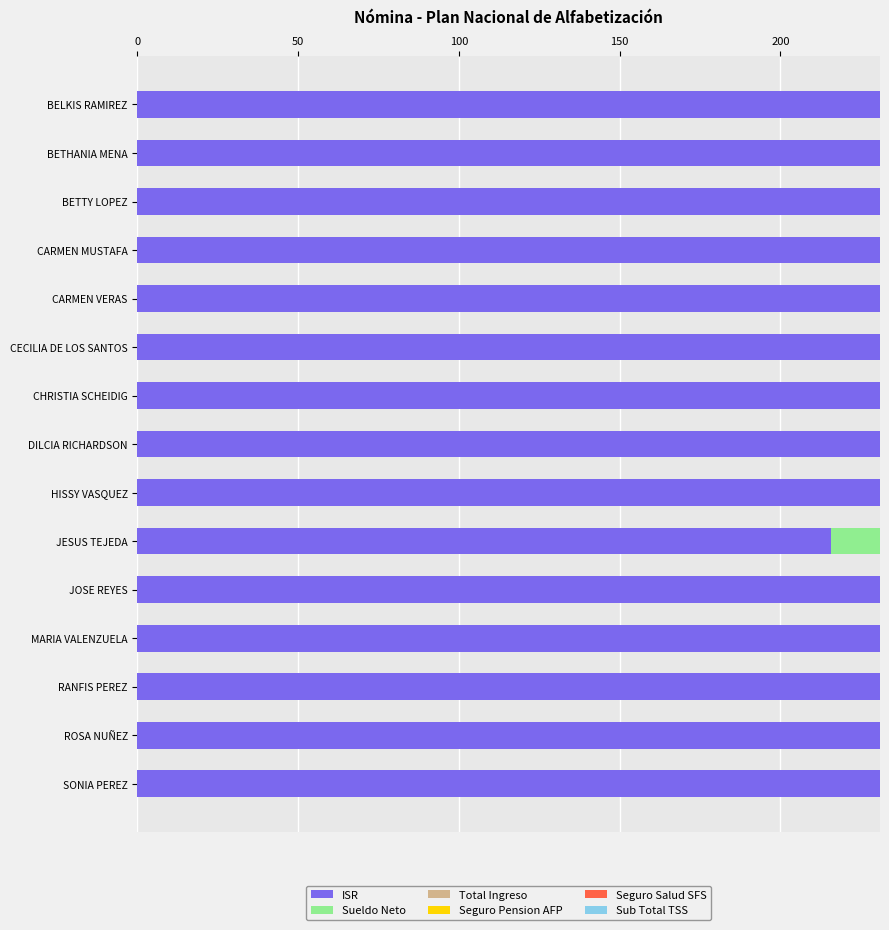

List the series in order of their peak value, lowest first.

Seguro Pension AFP, Seguro Salud SFS, ISR, Sub Total TSS, Sueldo Neto, Total Ingreso